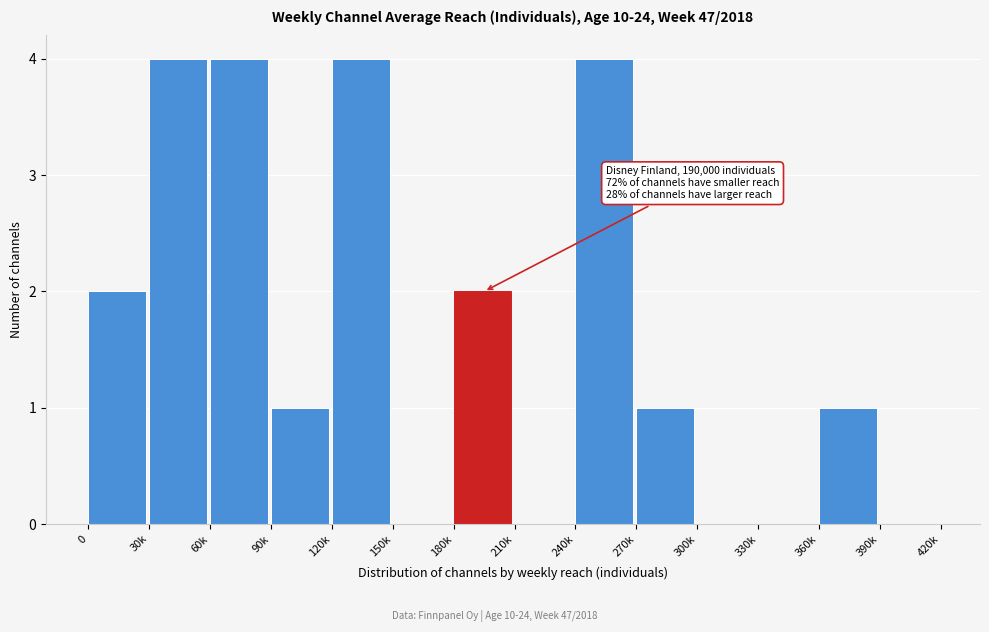

Reading left to right, list all the values displayed in this chart.

0=2	30k=4	60k=4	90k=1	120k=4	150k=0	180k=2	210k=0	240k=4	270k=1	300k=0	330k=0	360k=1	390k=0